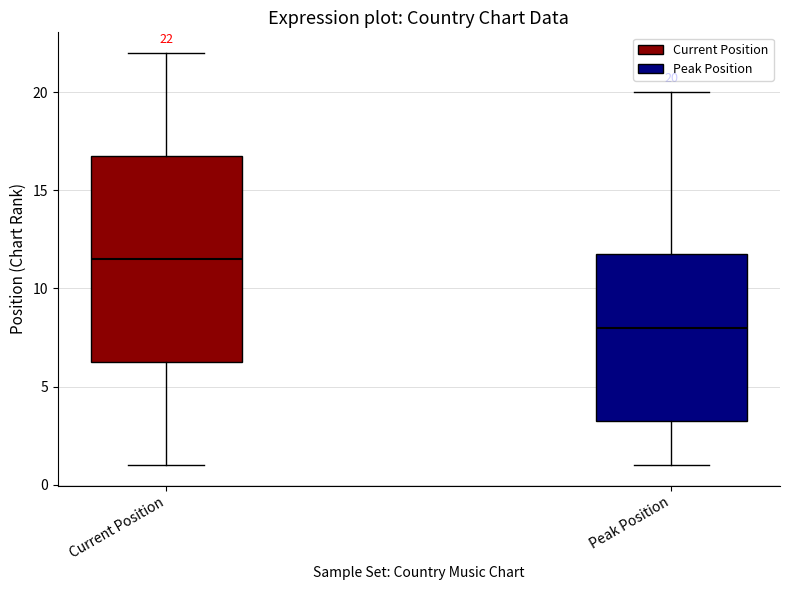

Which box has the lowest median line?

Peak Position